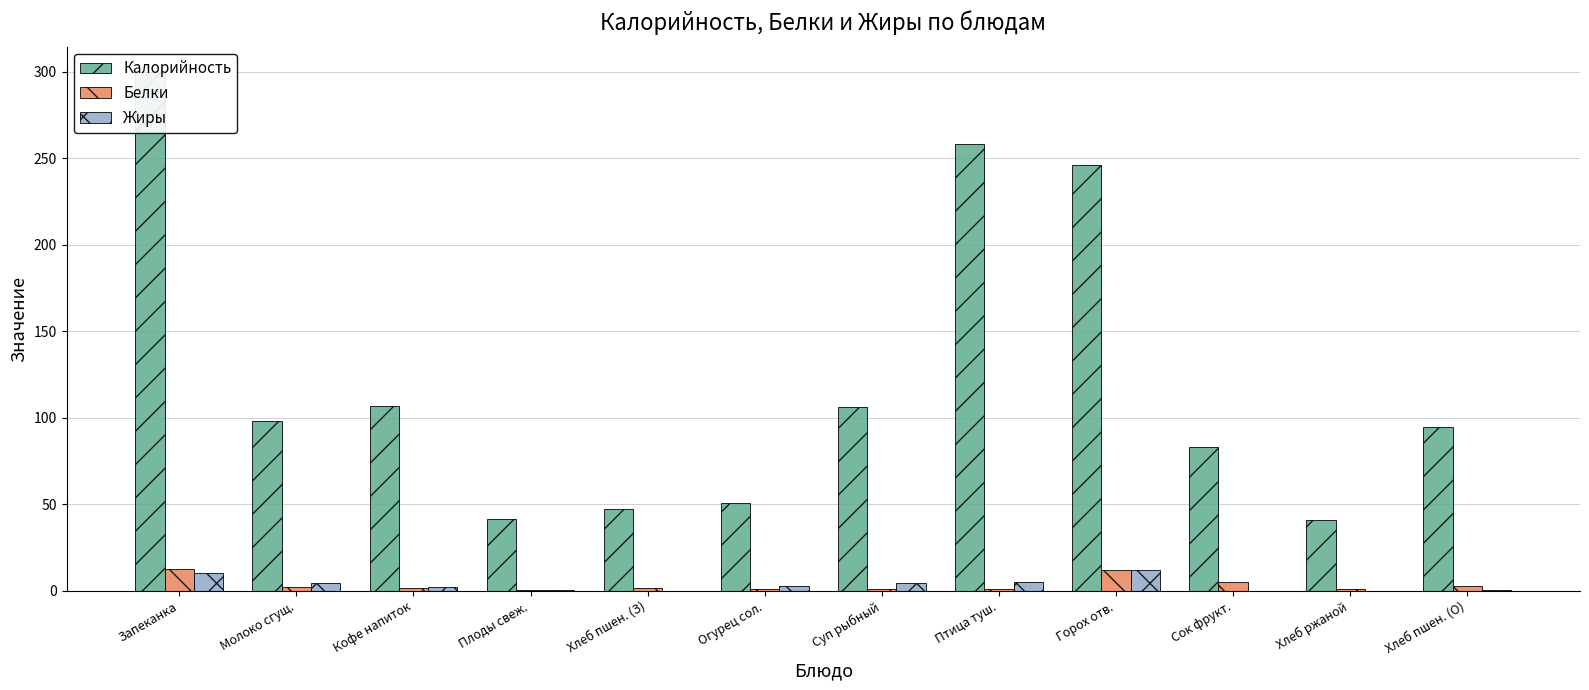

What is the value of the Жиры bar at the 8th from the left?

5.0